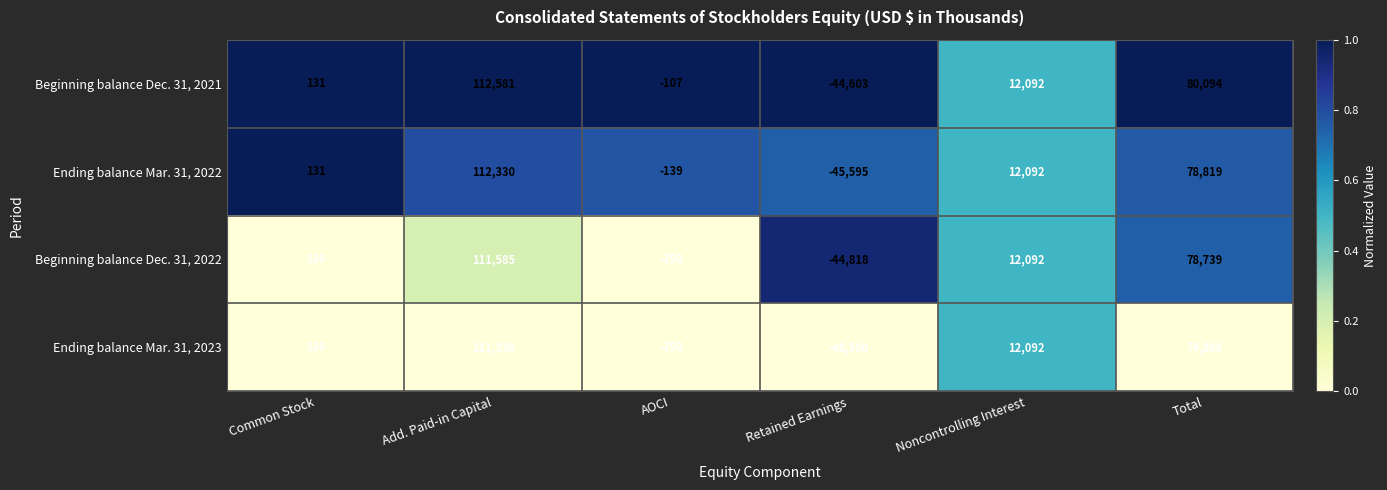

How many categories are shown in the chart?

6